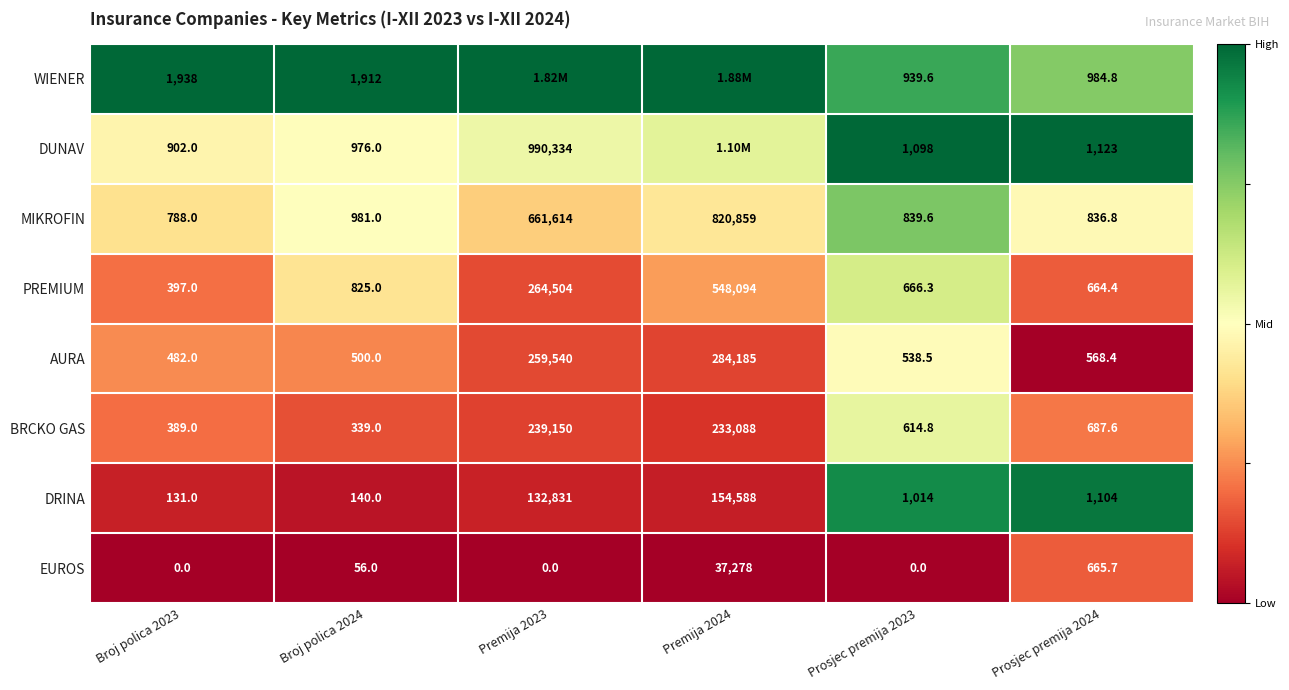

Is the value of DRINA at Broj polica 2023 greater than the value of MIKROFIN at Broj polica 2024?

No